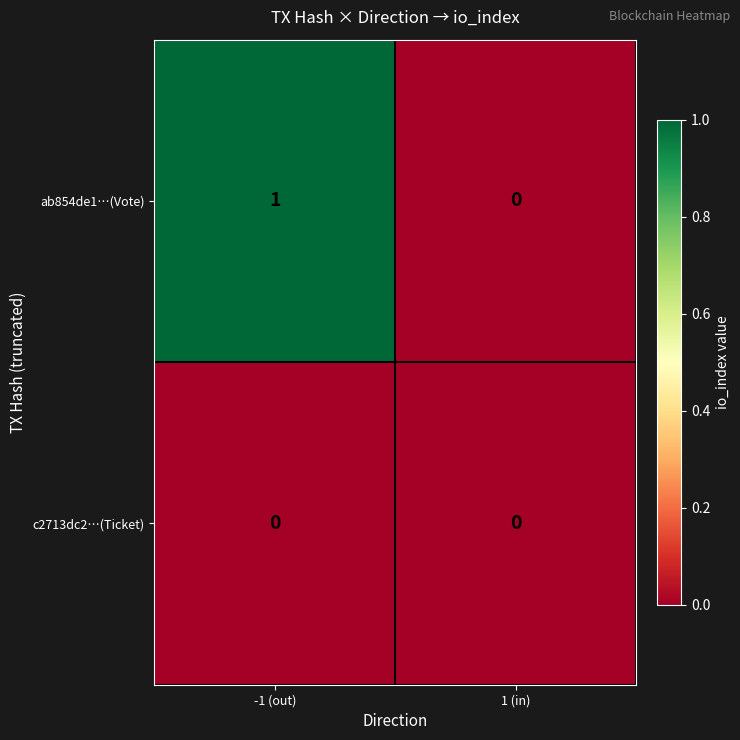

Which series changed the most between -1 (out) and 1 (in)?

ab854de1…(Vote)